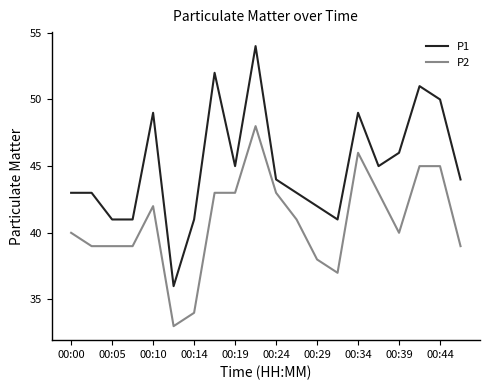

Which series has the largest total across all categories?

P1